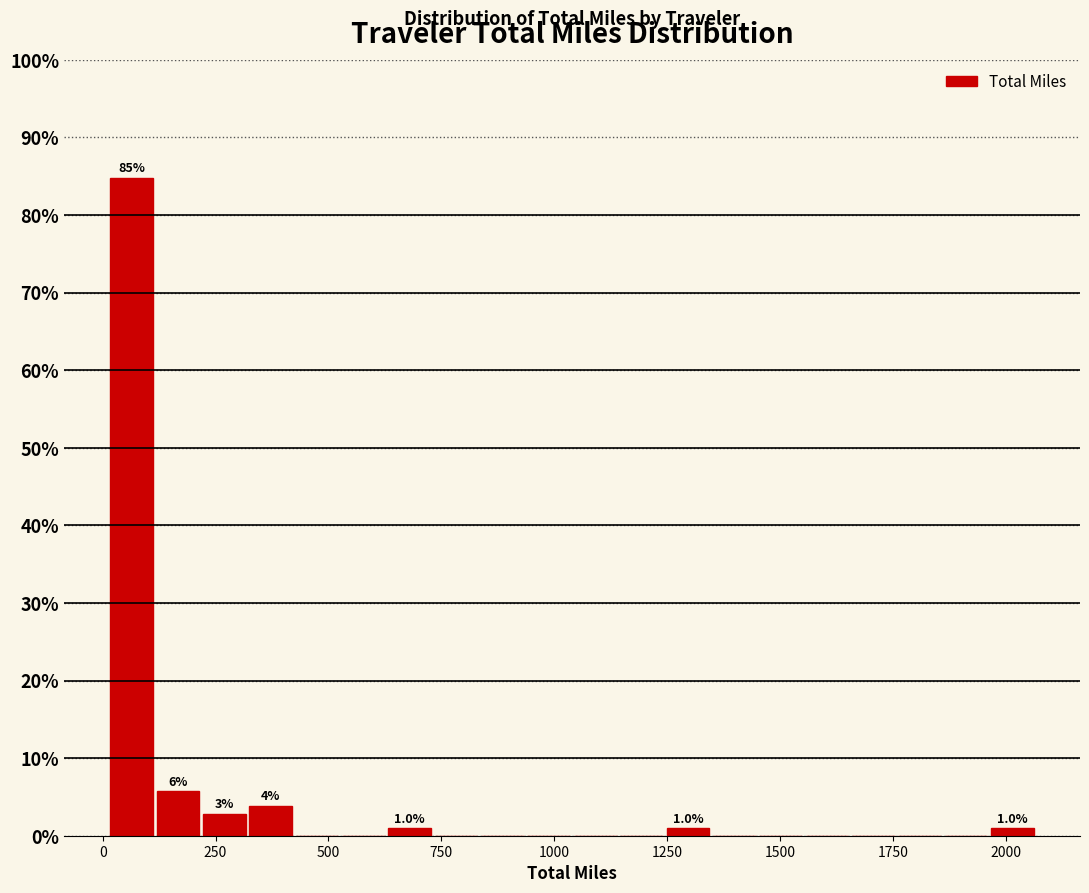

Read against the x-axis, roughly where is the centre of the tallest bar?

50